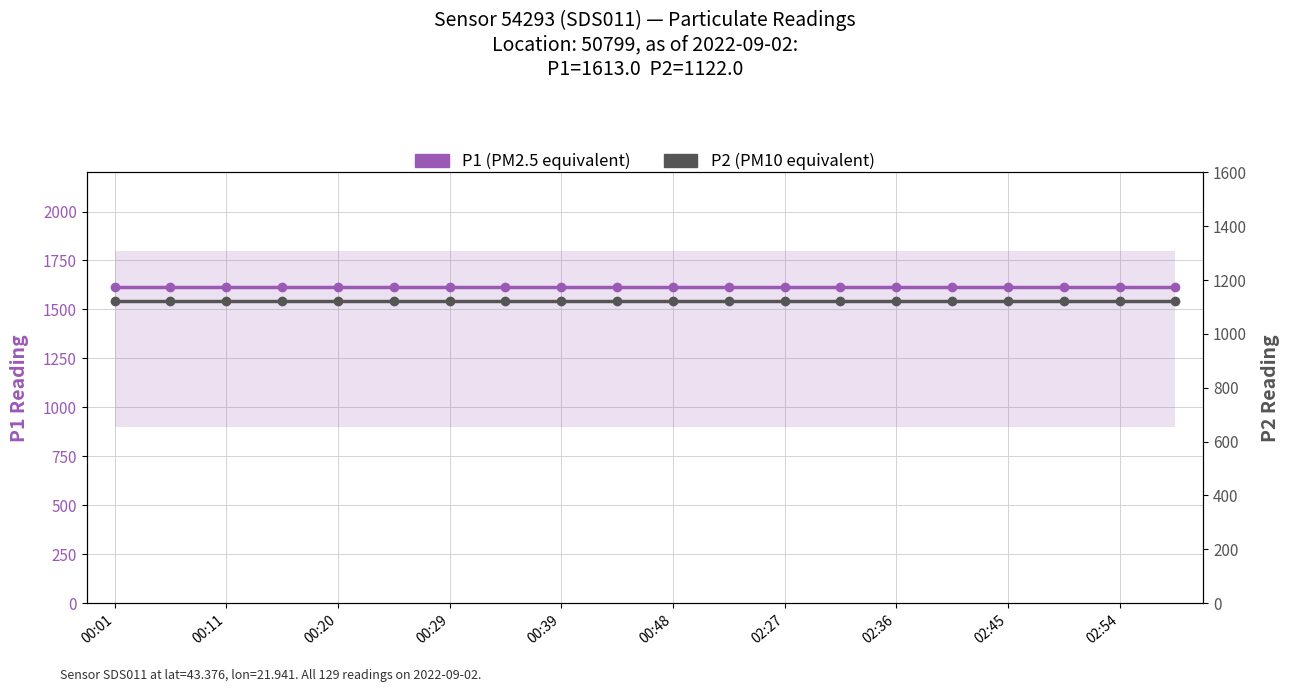

Which series has the largest range (max minus min)?

P1 (PM2.5 equivalent)